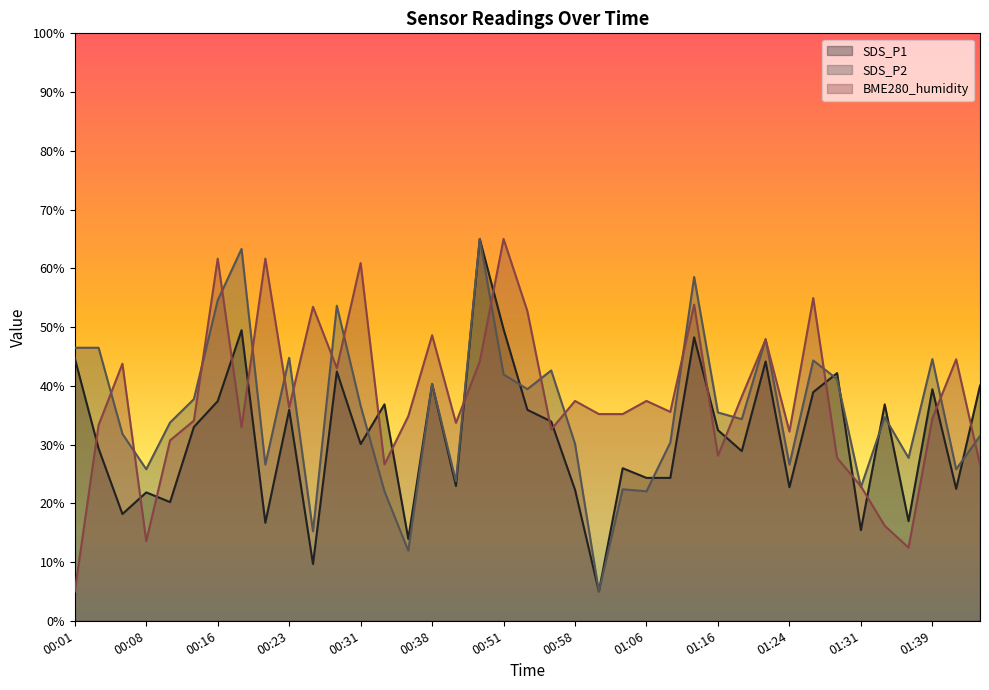

The BME280_humidity series shows 19.7 at 00:56. True or false?

False